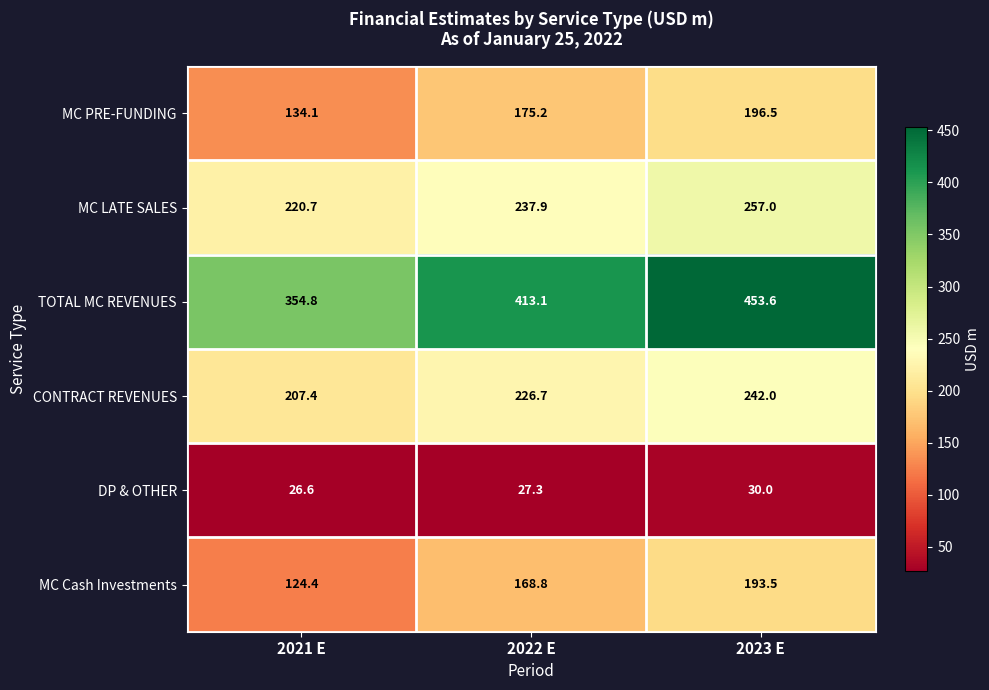

Which series has the largest range (max minus min)?

TOTAL MC REVENUES